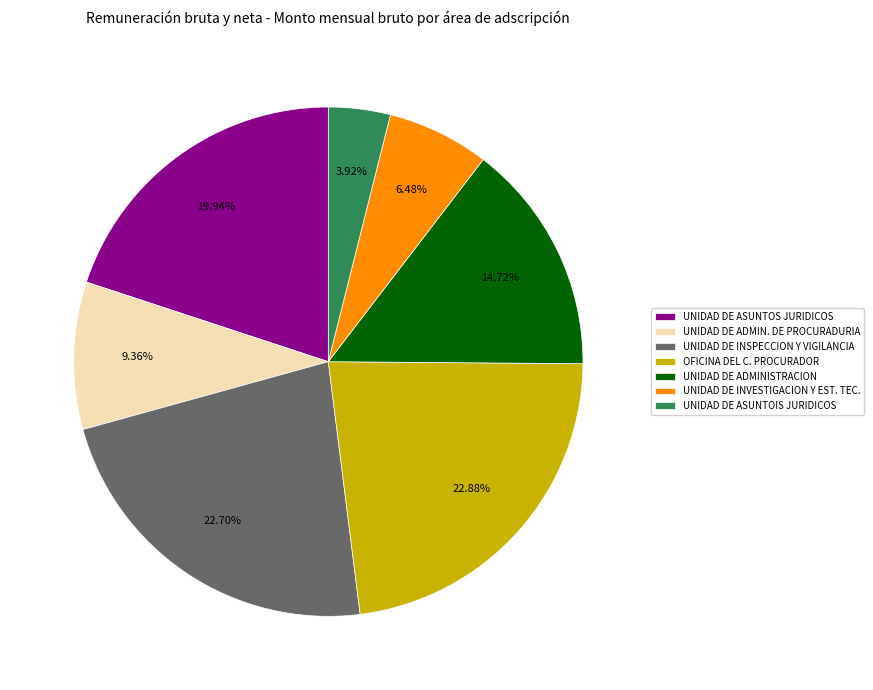

What is the smallest slice in the pie chart?

UNIDAD DE ASUNTOIS JURIDICOS